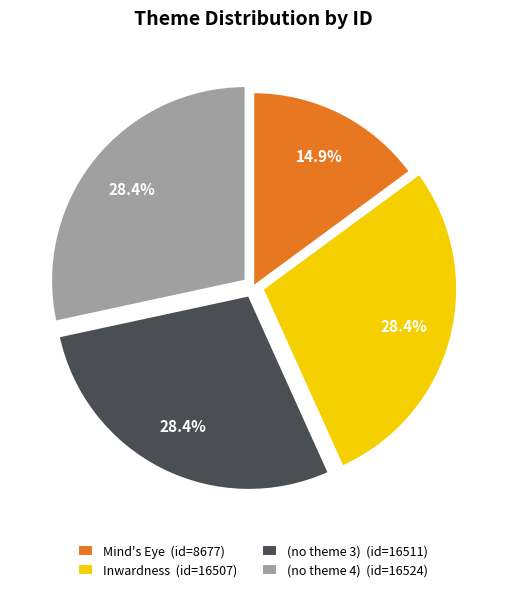

Which slice is the smallest?

Mind's Eye (id=8677)